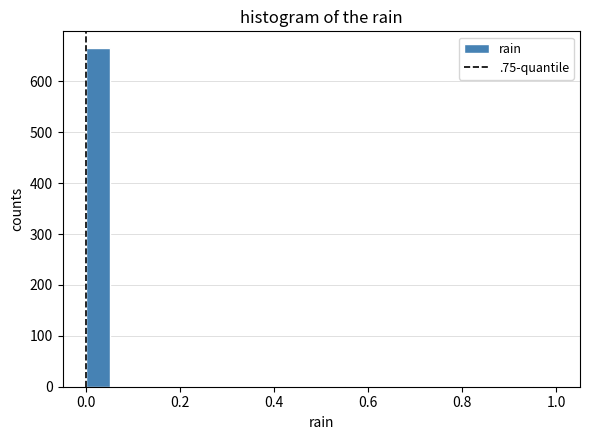

Around what value on the x-axis is the tallest bar? Give the approximate position of its centre, as read against the axis.

0.02